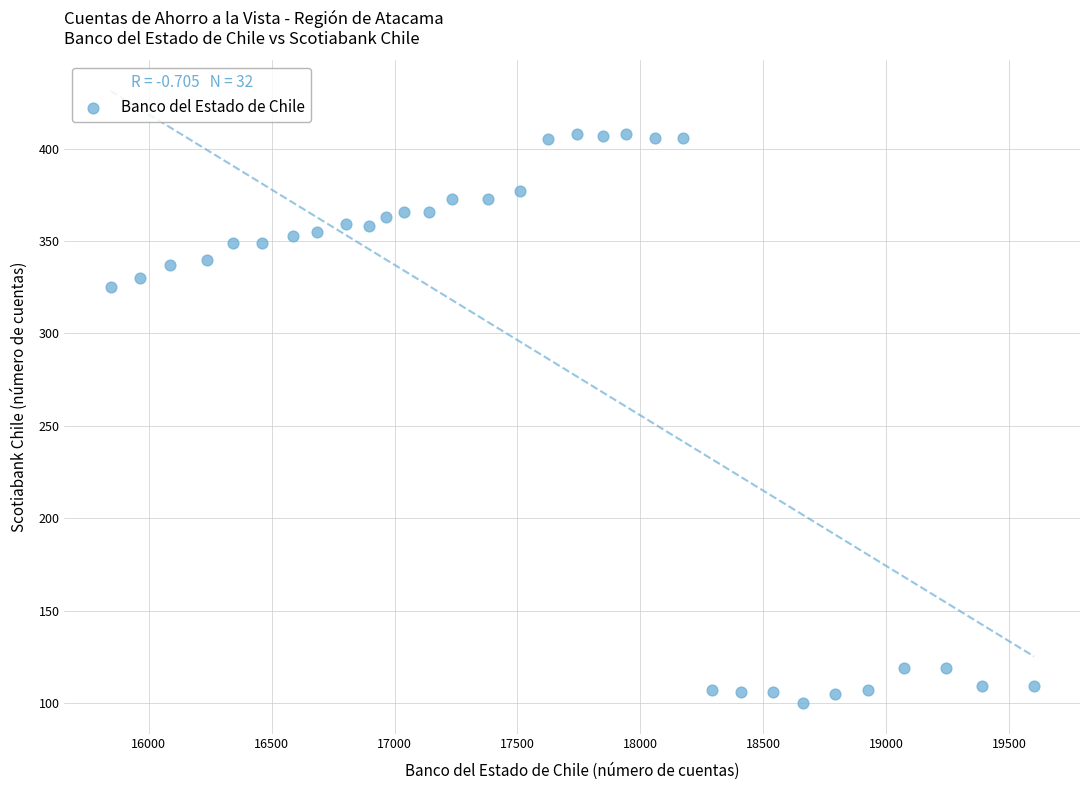

What is the range of Y values (max minus min)?

308